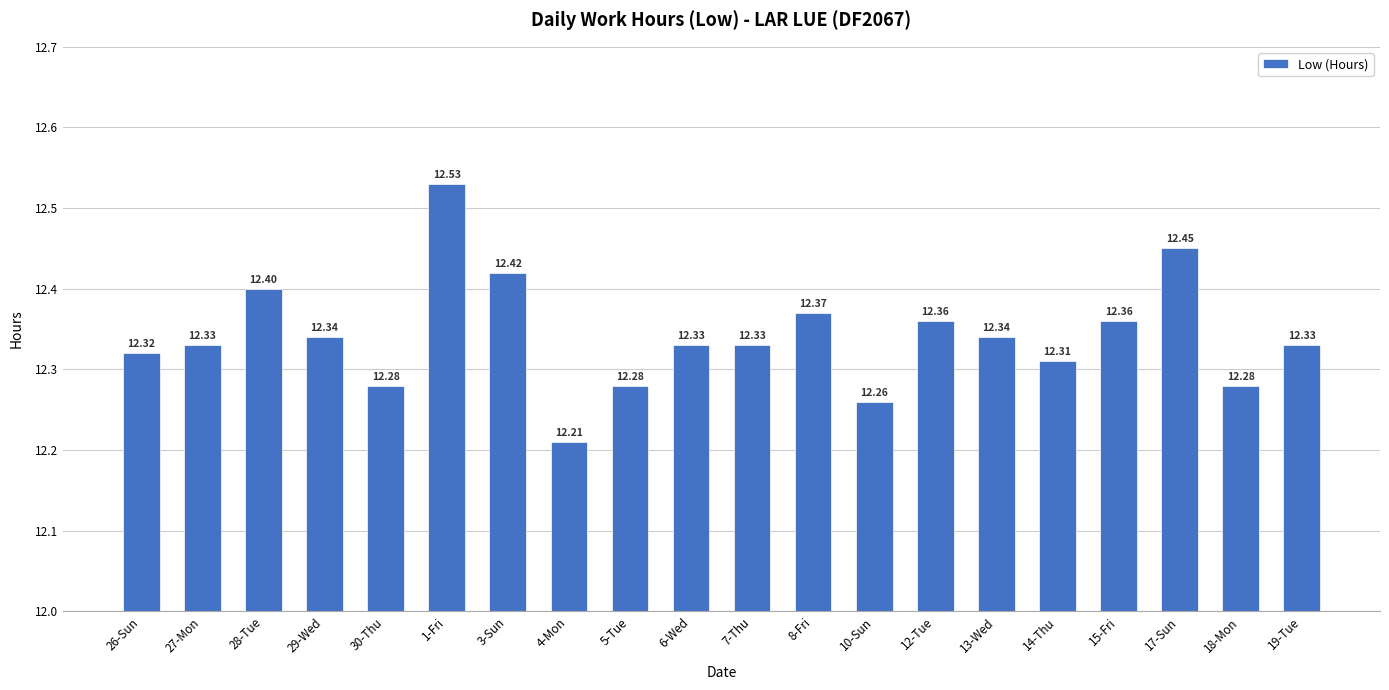

Approximately how many times larger is the value at 26-Sun compared to 28-Tue?

1.0